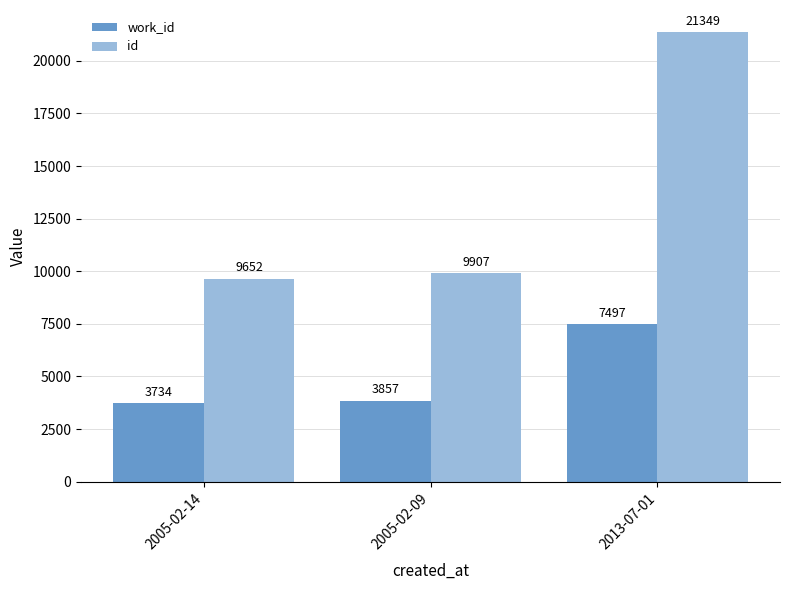

List the series in order of their overall mean, lowest first.

work_id, id